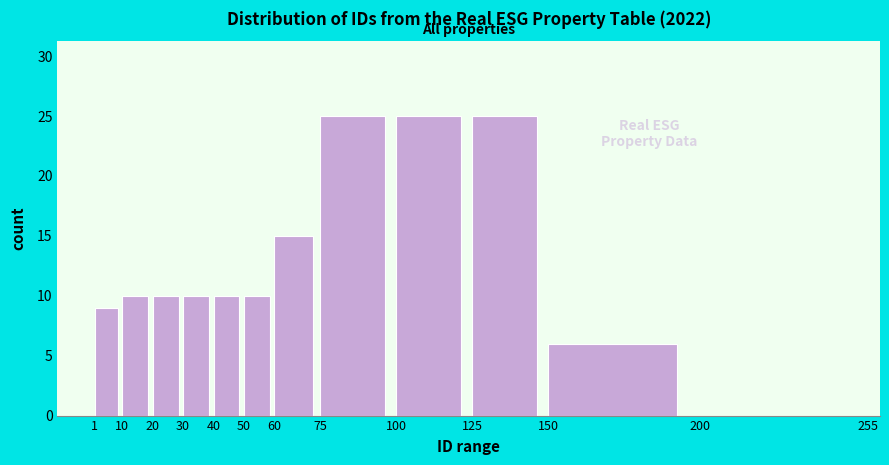

How tall is the bar that spans 150 to 200 on the x-axis? The values are not printed on the chart, so give them approximately, as read against the axis.

6